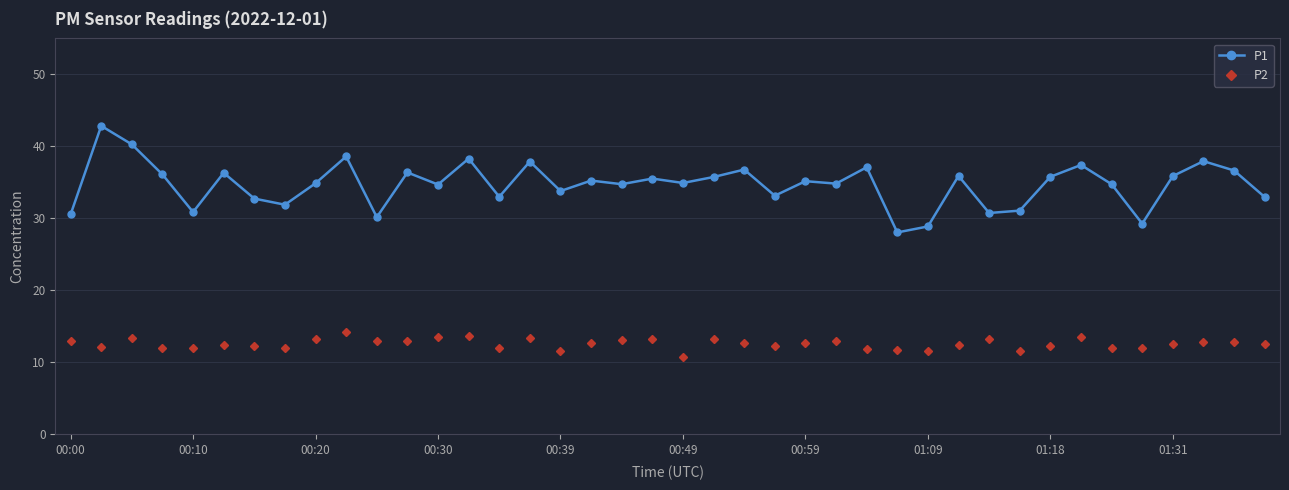

What is the average value of the P2 series?

12.6